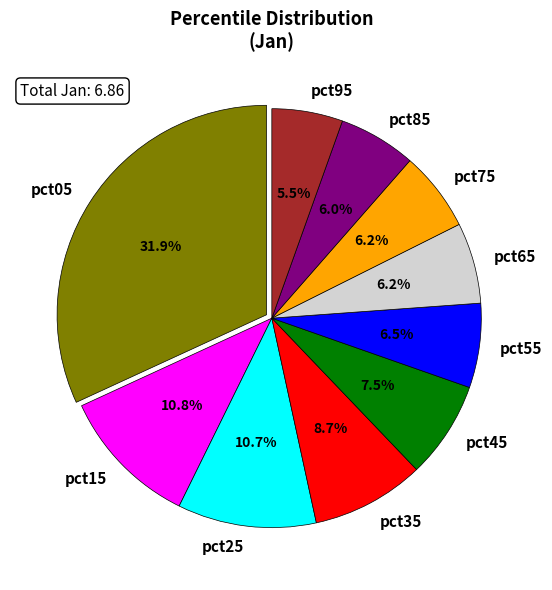

Between pct05 and pct45, which is larger?

pct05